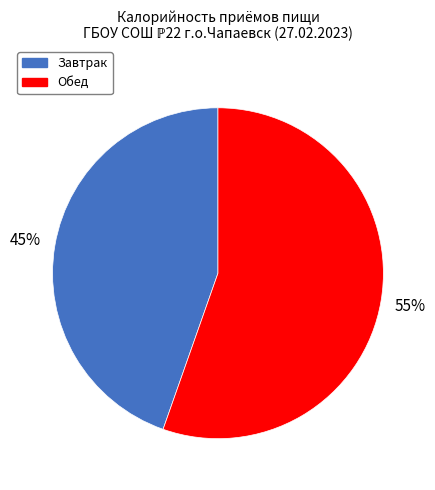

Rank the categories by value from lowest to highest.

Завтрак, Обед